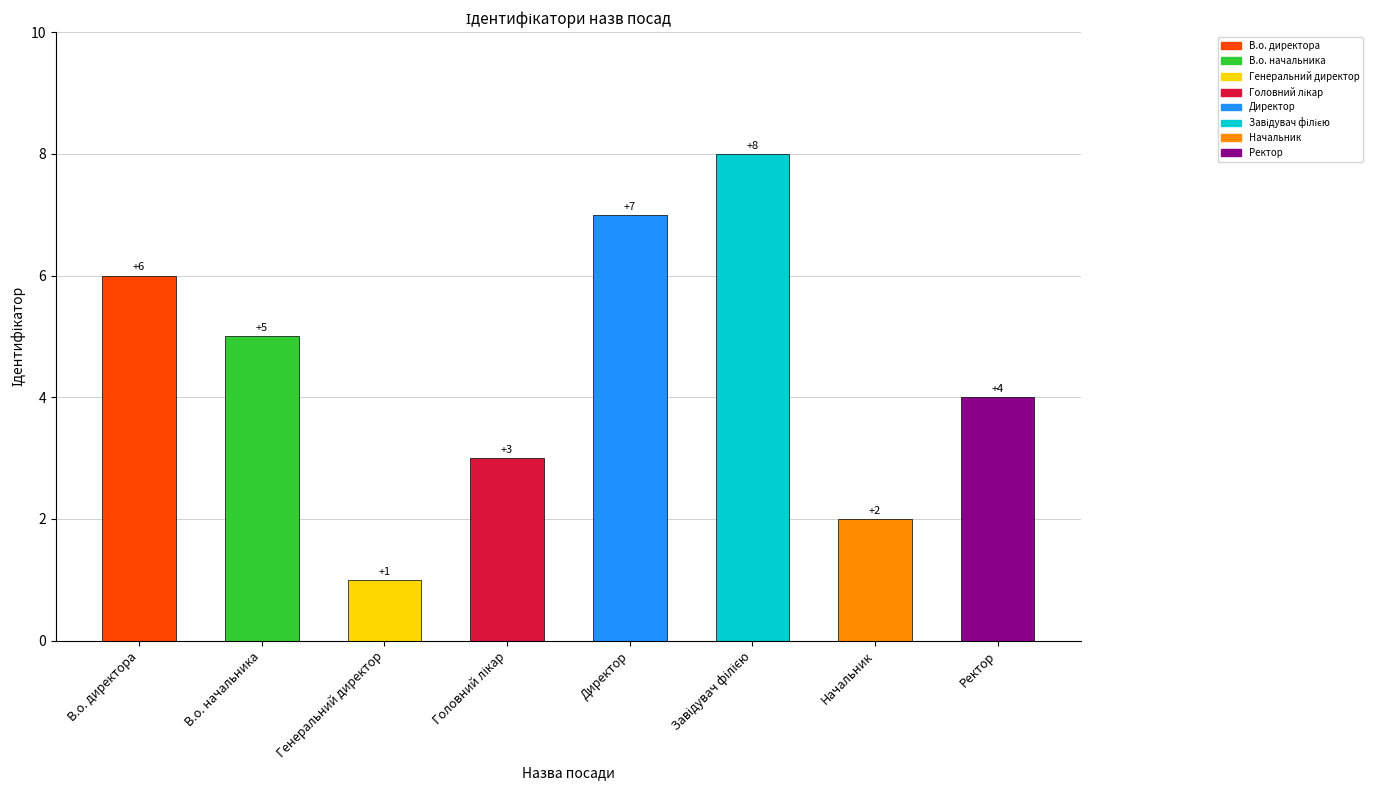

Rank the categories by value from lowest to highest.

Генеральний директор, Начальник, Головний лікар, Ректор, В.о. начальника, В.о. директора, Директор, Завідувач філією